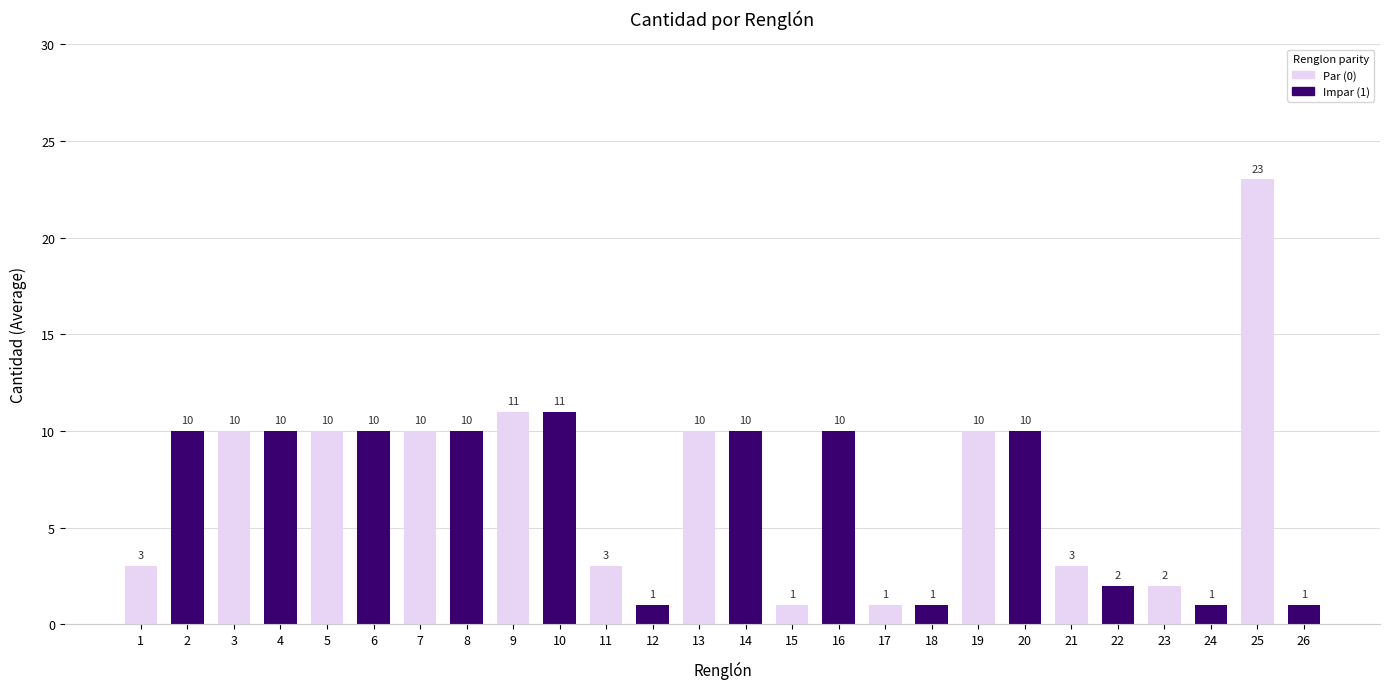

Which category has the highest value across all series?

25